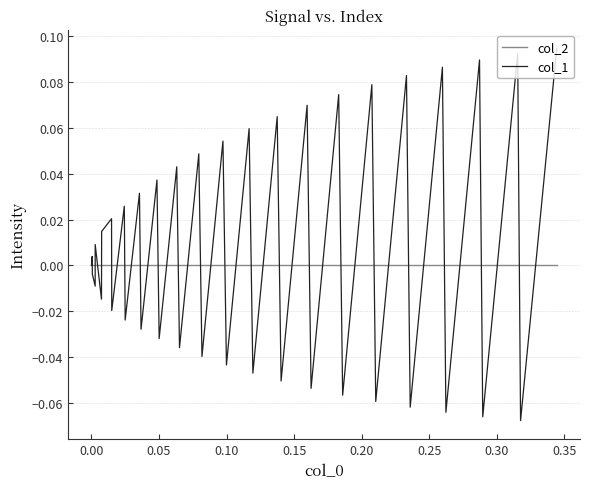

Which series has the largest total across all categories?

col_1